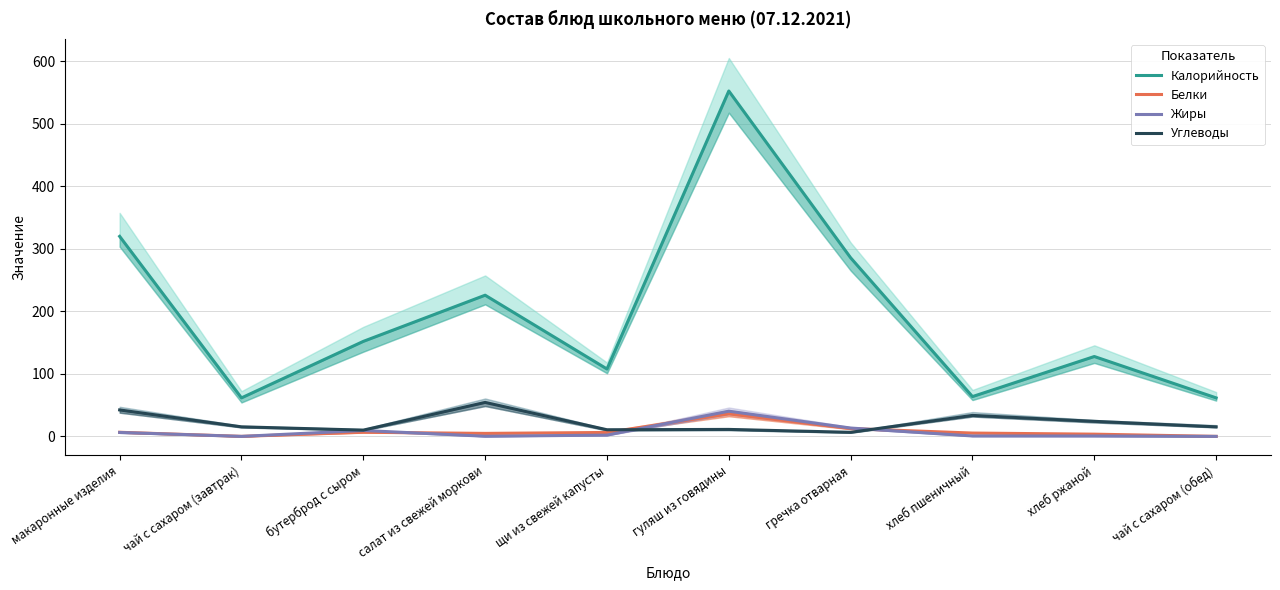

Between щи из свежей капусты and хлеб пшеничный, which is larger?

щи из свежей капусты